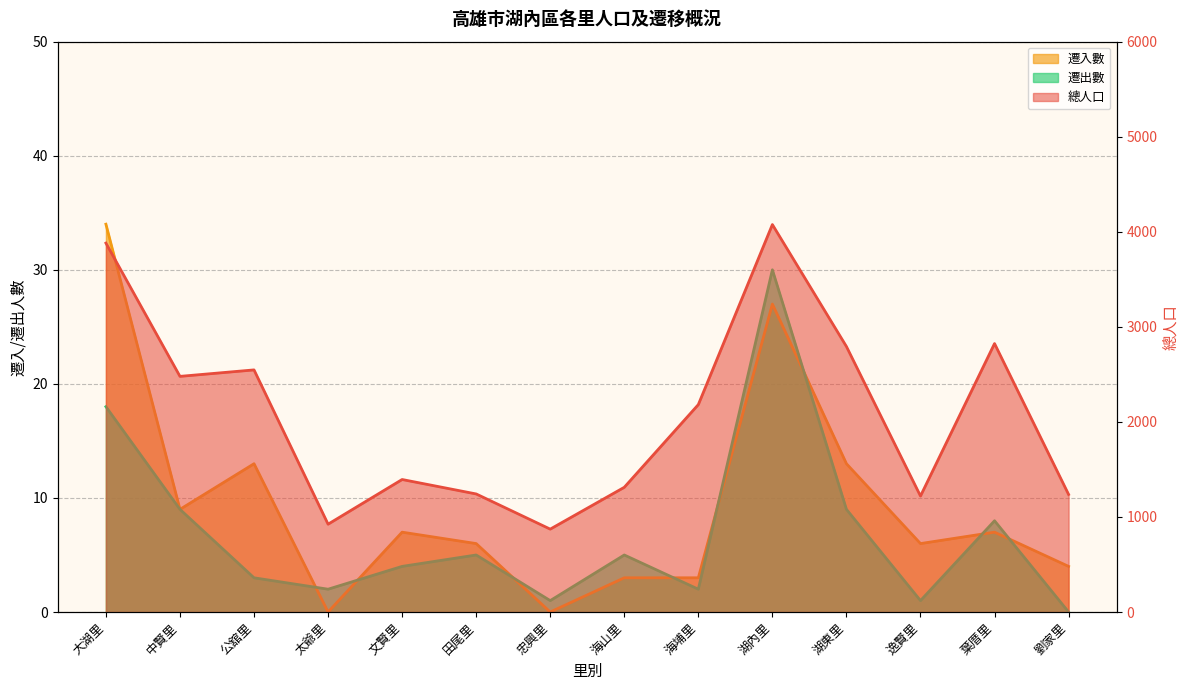

How many values in the 遷入數 series are below 7?

7